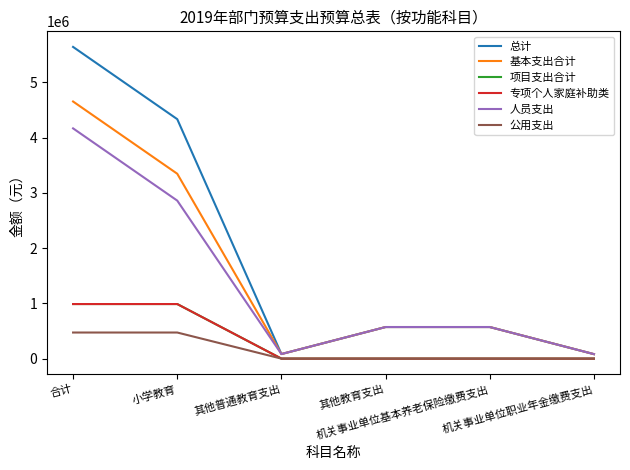

Does the chart display data point markers on the line(s)?

No